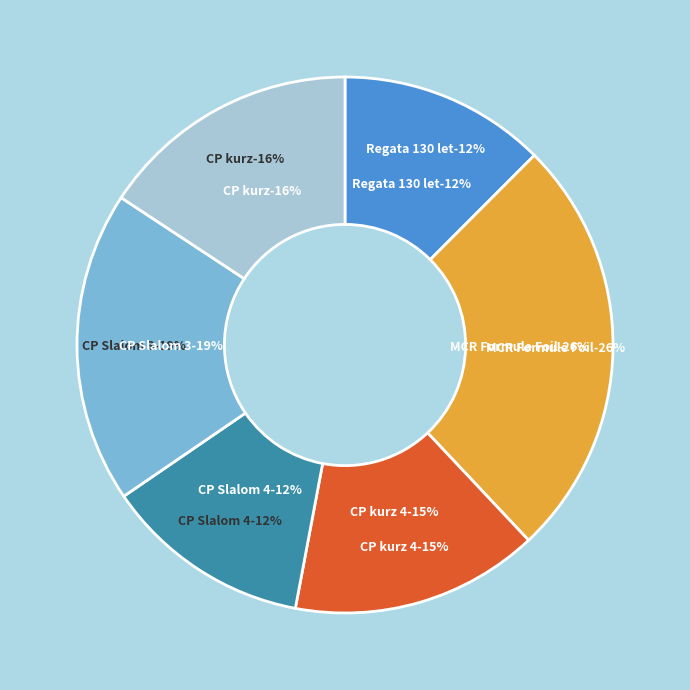

How many segments does this pie chart have?

6